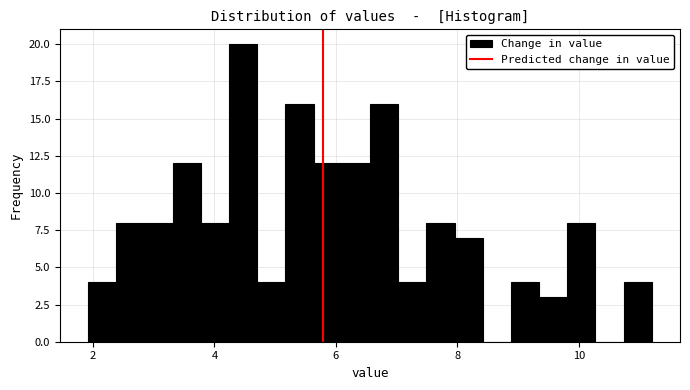

Around what value on the x-axis is the tallest bar? Give the approximate position of its centre, as read against the axis.

4.4